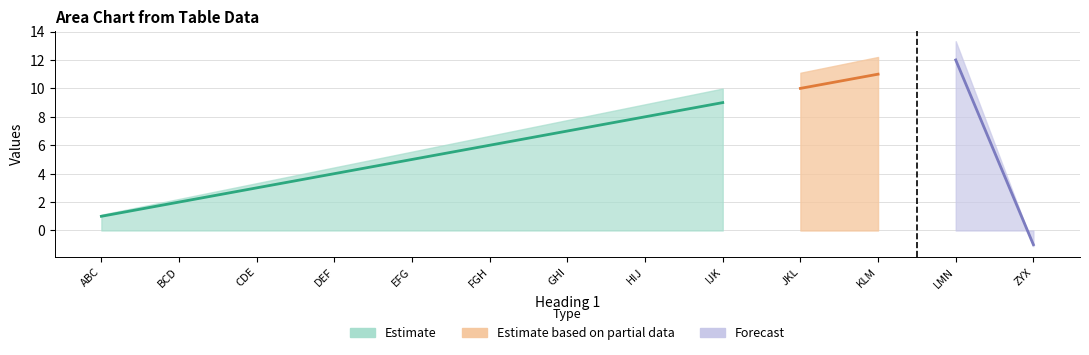

What is the label of the 3rd point from the right?

KLM